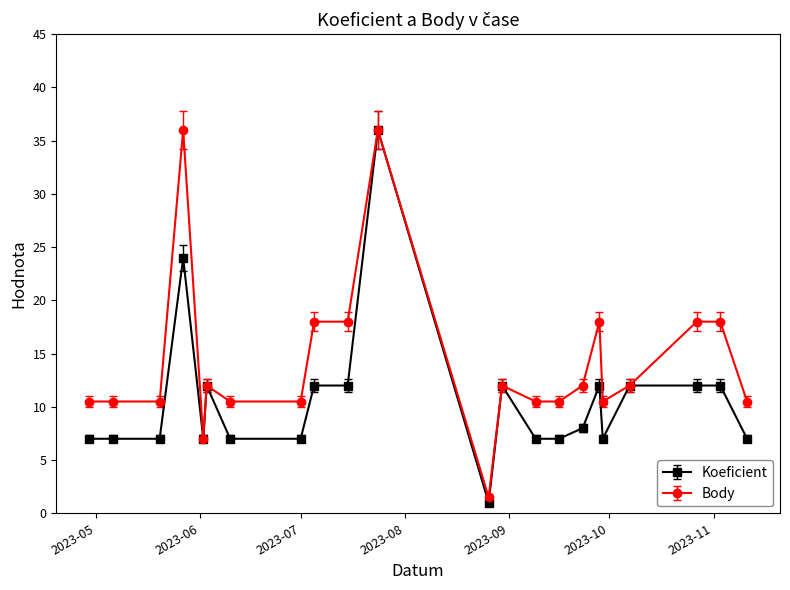

List the series in order of their overall mean, lowest first.

Koeficient, Body